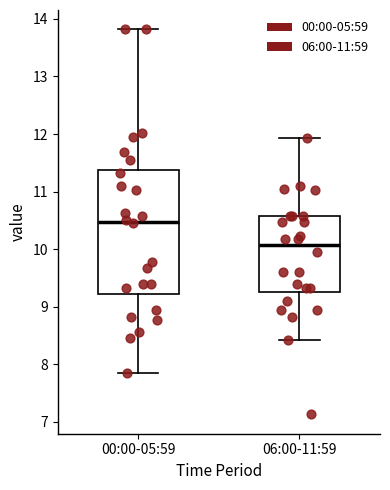

Which box is the tallest, from its lower edge to its upper edge?

00:00-05:59